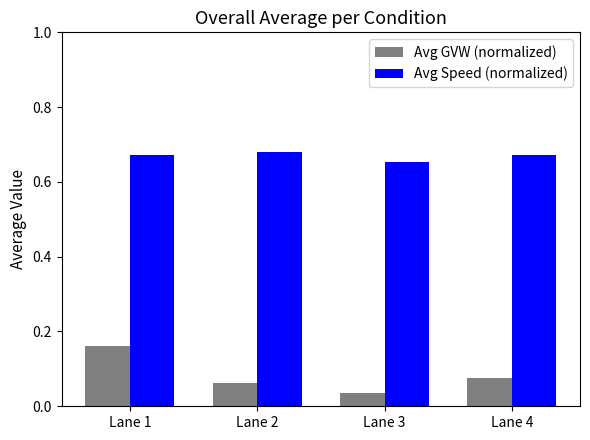

Which series changed the most between Lane 1 and Lane 2?

Avg GVW (normalized)